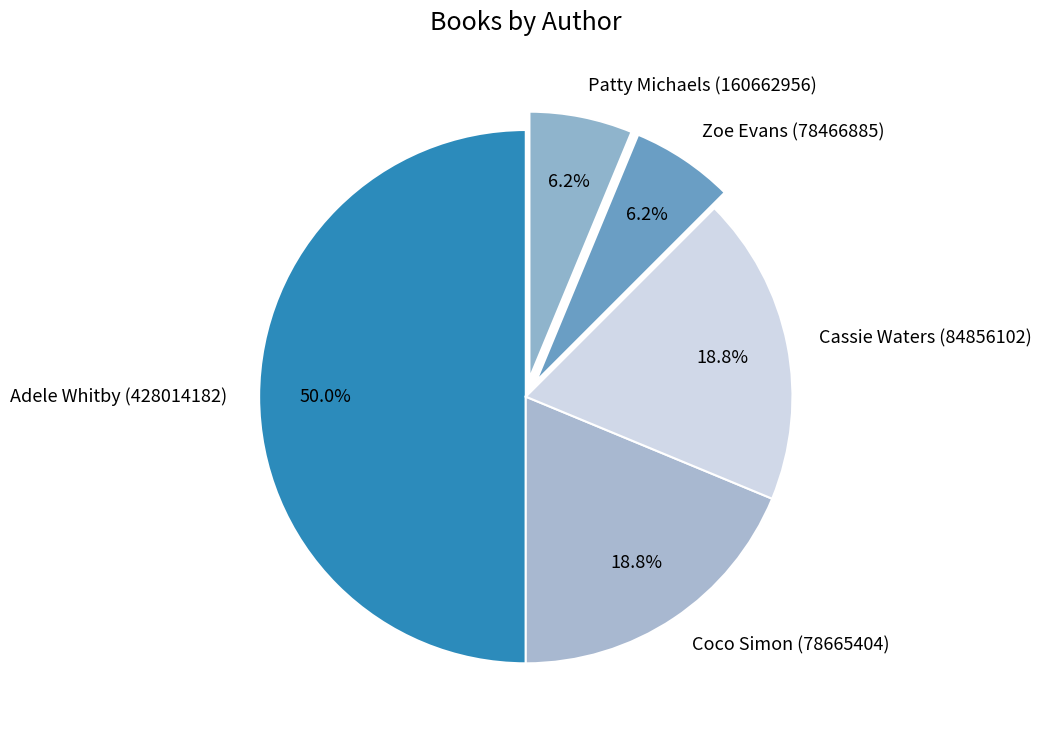

Does Patty Michaels (160662956) represent more than half of the total?

No